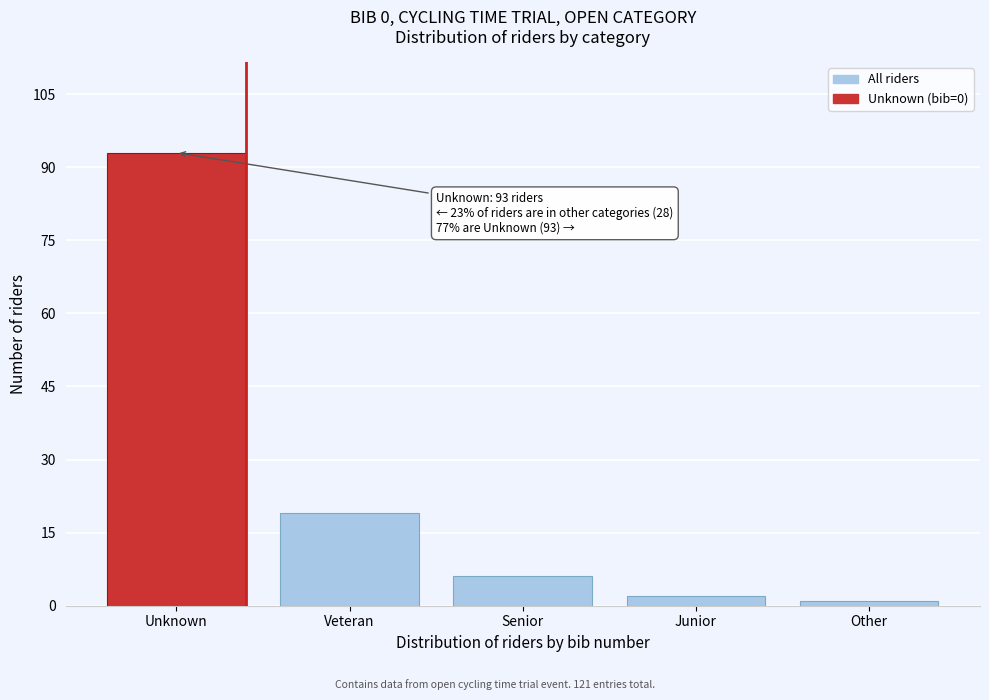

Reading left to right, transcribe all the data shown in this chart.

Unknown=93	Veteran=19	Senior=6	Junior=2	Other=1